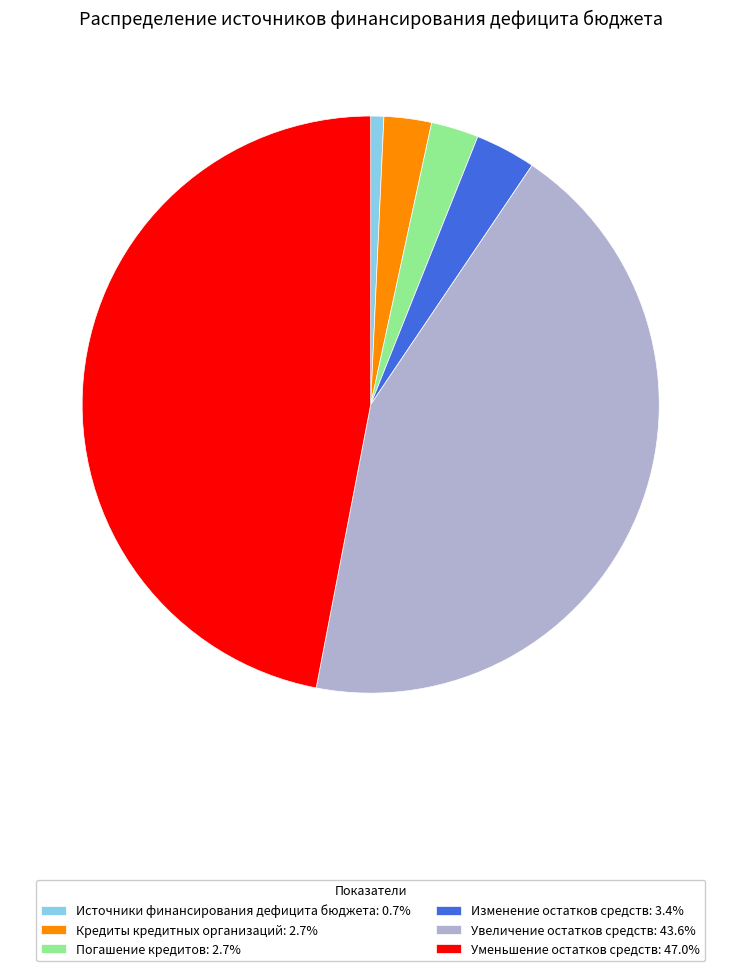

Does Источники финансирования дефицита бюджета: 0.7% represent more than half of the total?

No